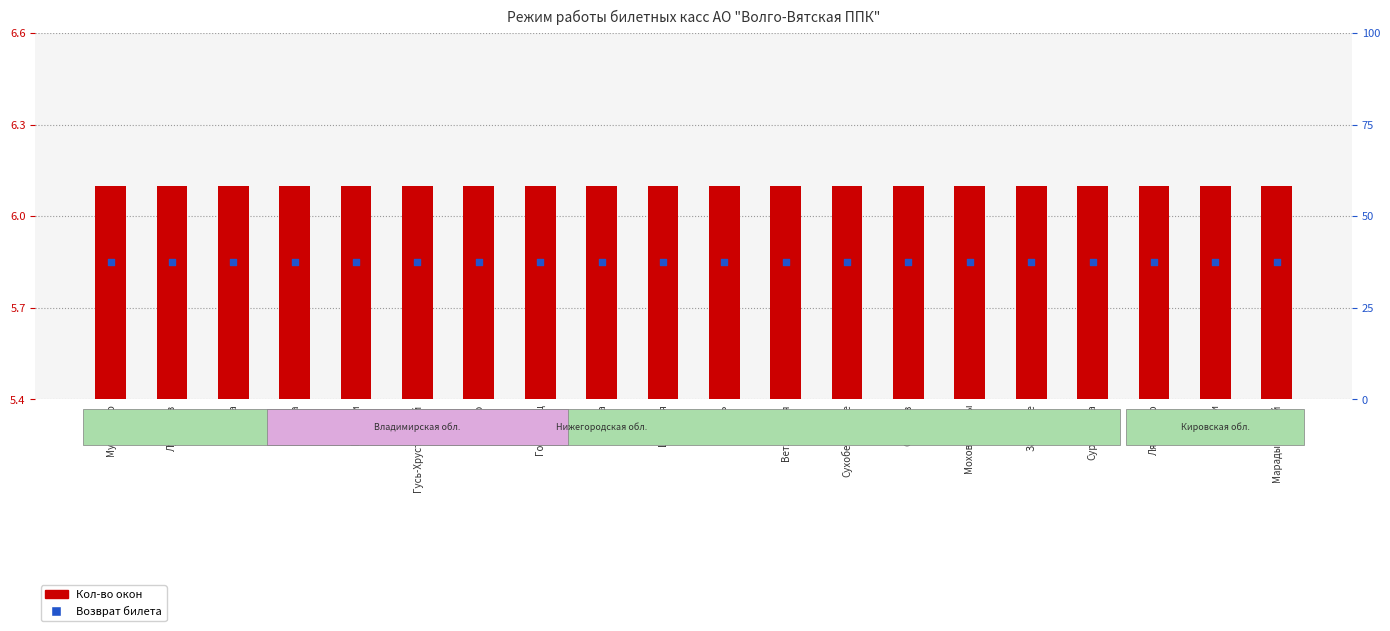

What are all the series names shown in the legend?

Кол-во окон, Возврат билета